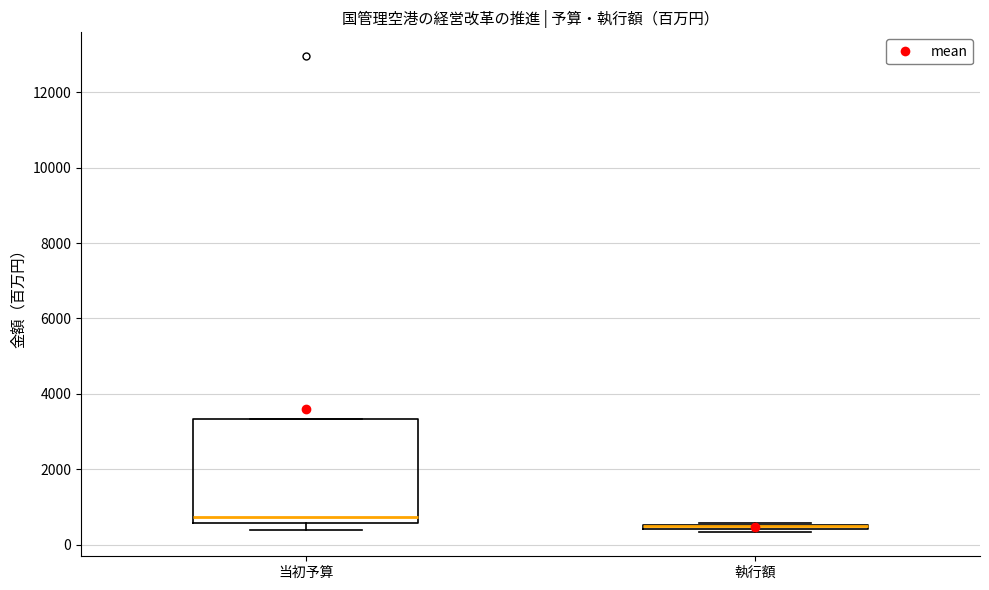

Where is the lower edge of the box for 当初予算 on the y-axis? The values are not printed on the chart, so give them approximately, as read against the axis.

600